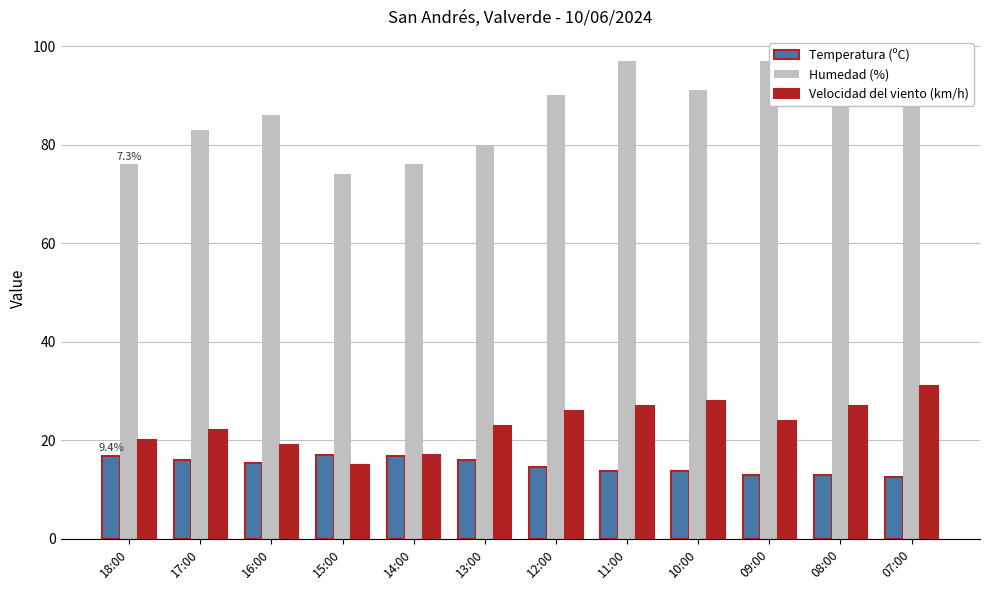

At which label does Humedad (%) reach its peak?

11:00